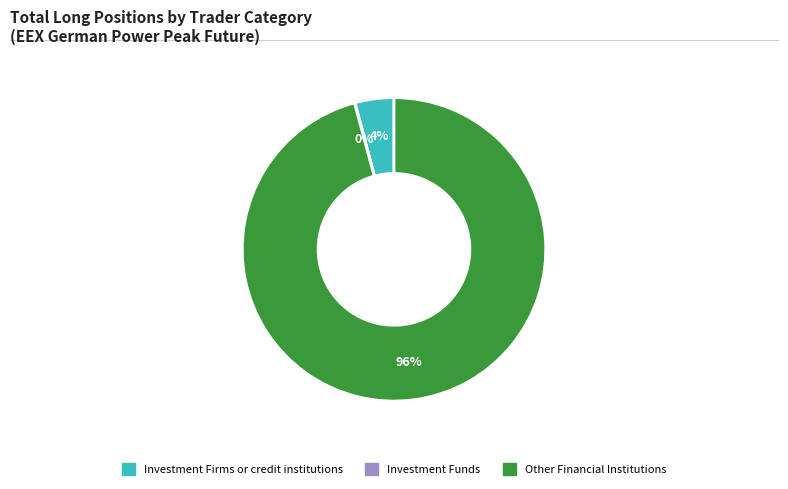

To the nearest percent, what is the average slice percentage?

33%